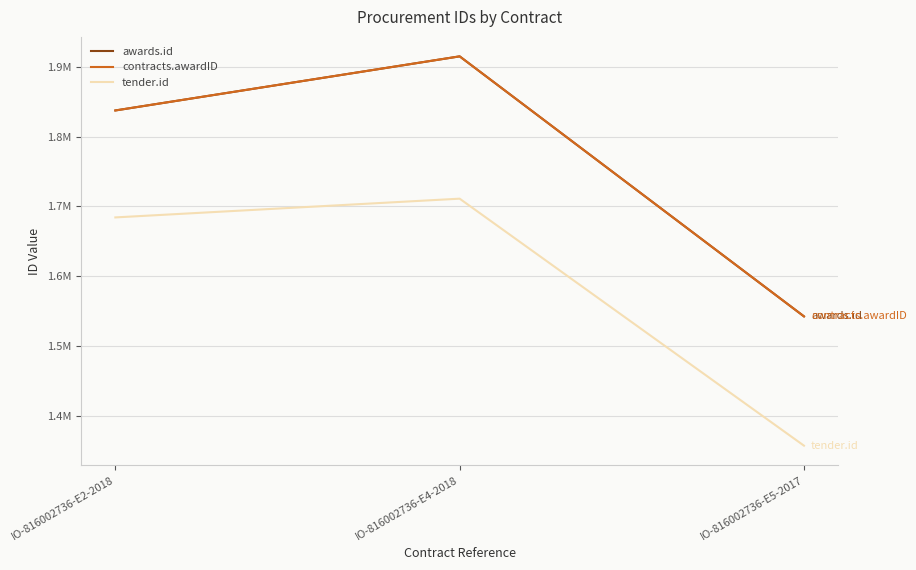

Is this an area chart (filled region under the line)?

No